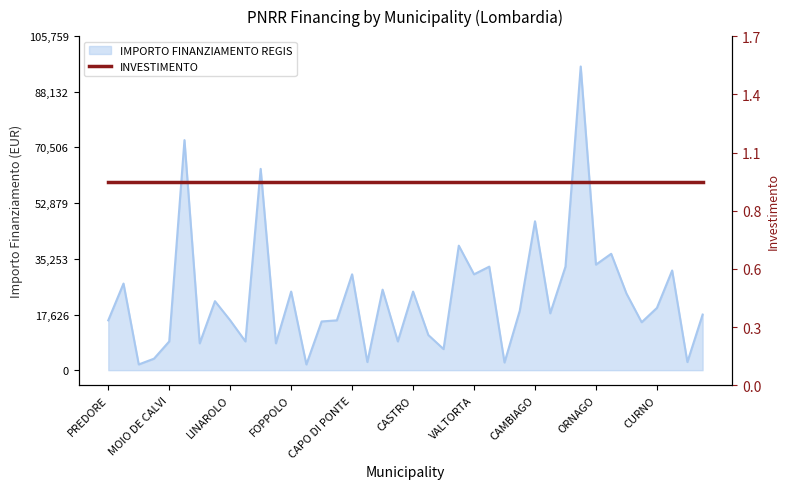

Approximately how many times larger is the value at RIVA DI SOLTO compared to BERZO INFERIORE?

1.2